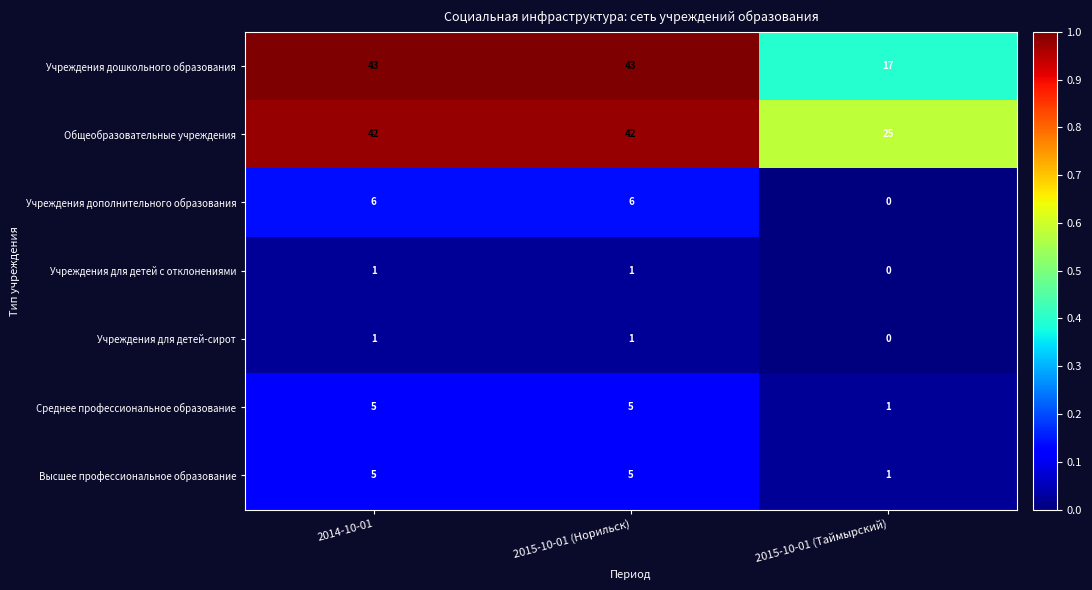

How many Общеобразовательные учреждения values are between 25 and 42?

3